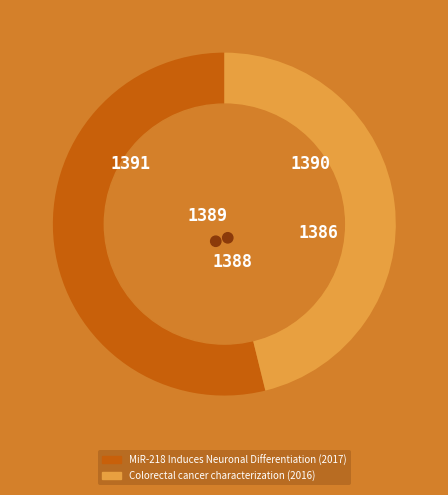

Between MiR-218 Induces Neuronal Differentiation (2017) and Colorectal cancer characterization (2016), which is larger?

MiR-218 Induces Neuronal Differentiation (2017)